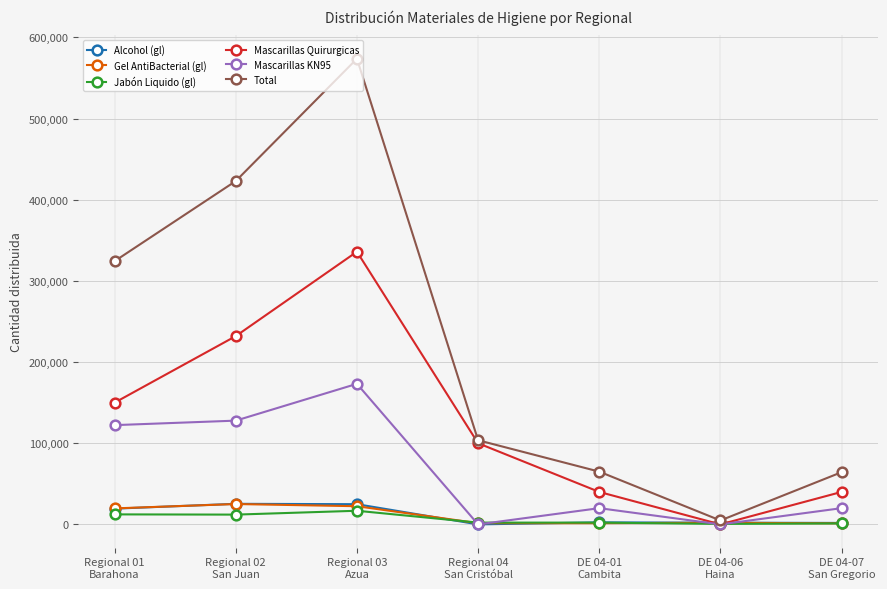

How many lines are shown in the chart?

6